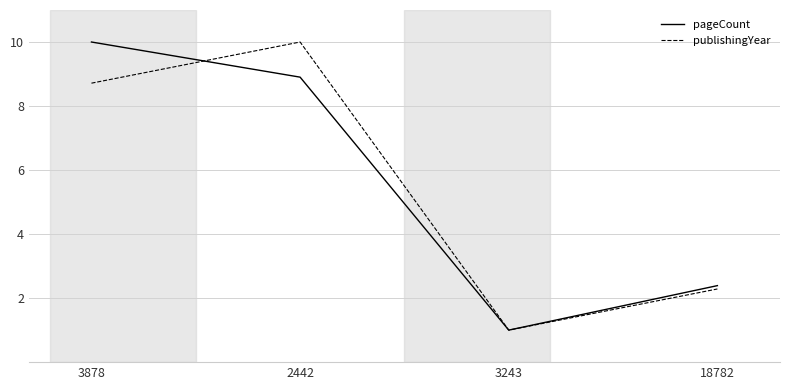

How many series are shown in this chart?

2